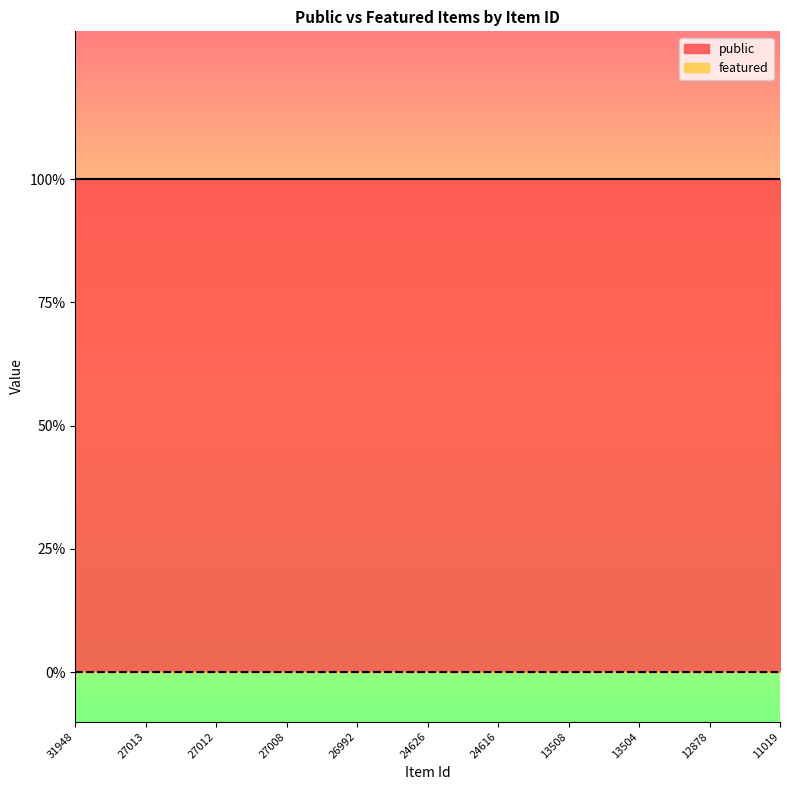

At which category is the sum across all series the highest?

31948